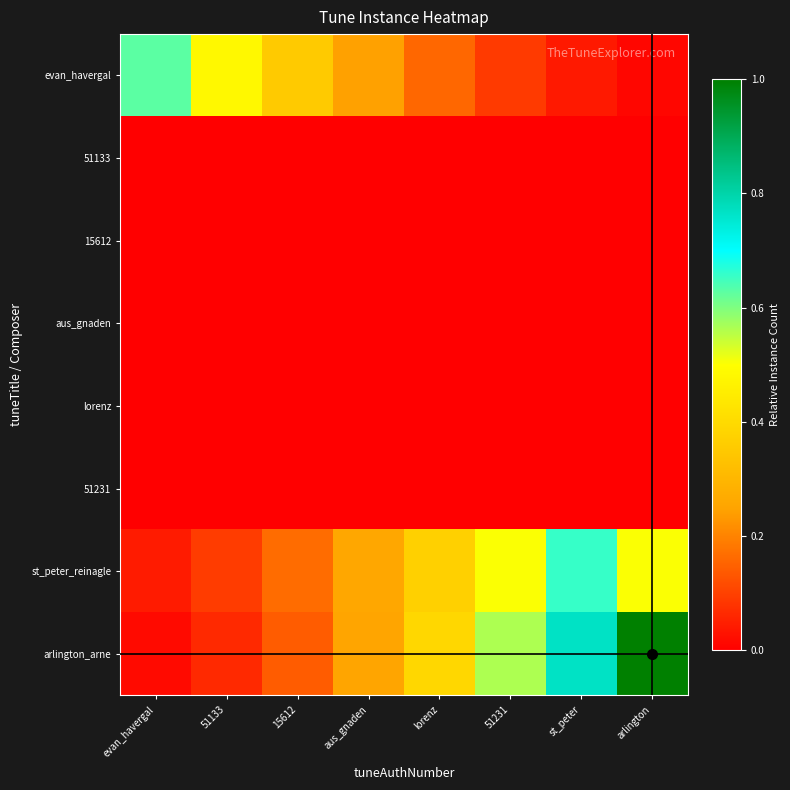

What is the difference between the highest and lowest values at lorenz?

0.4